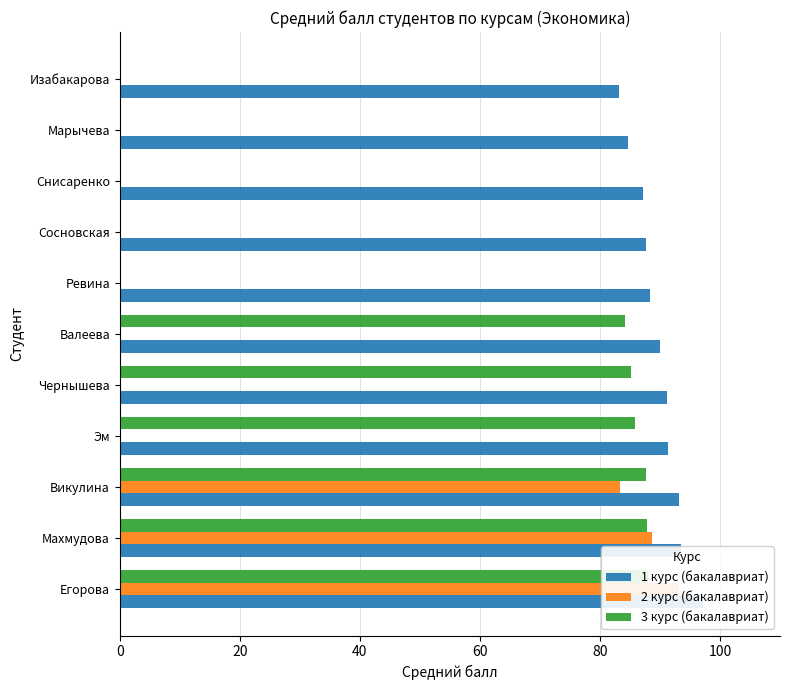

The value of 3 курс (бакалавриат) at Марычева is 59.3. True or false?

False